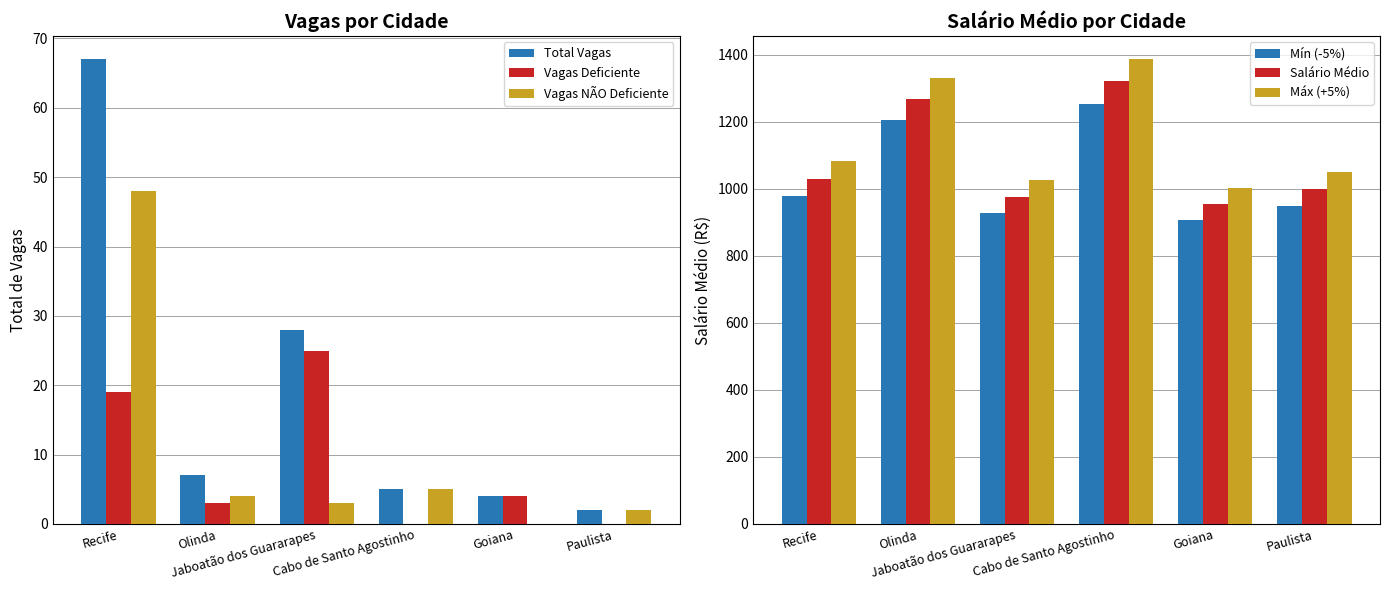

List the series in order of their peak value, highest first.

Máx (+5%), Salário Médio, Mín (-5%), Total Vagas, Vagas NÃO Deficiente, Vagas Deficiente